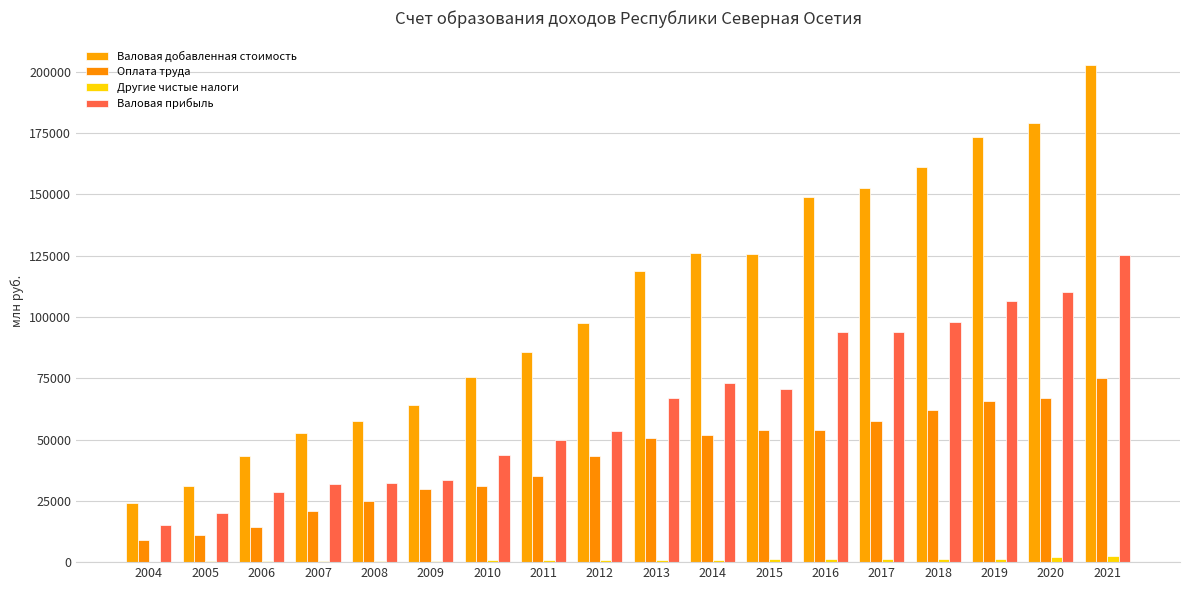

How many series are shown in this chart?

4